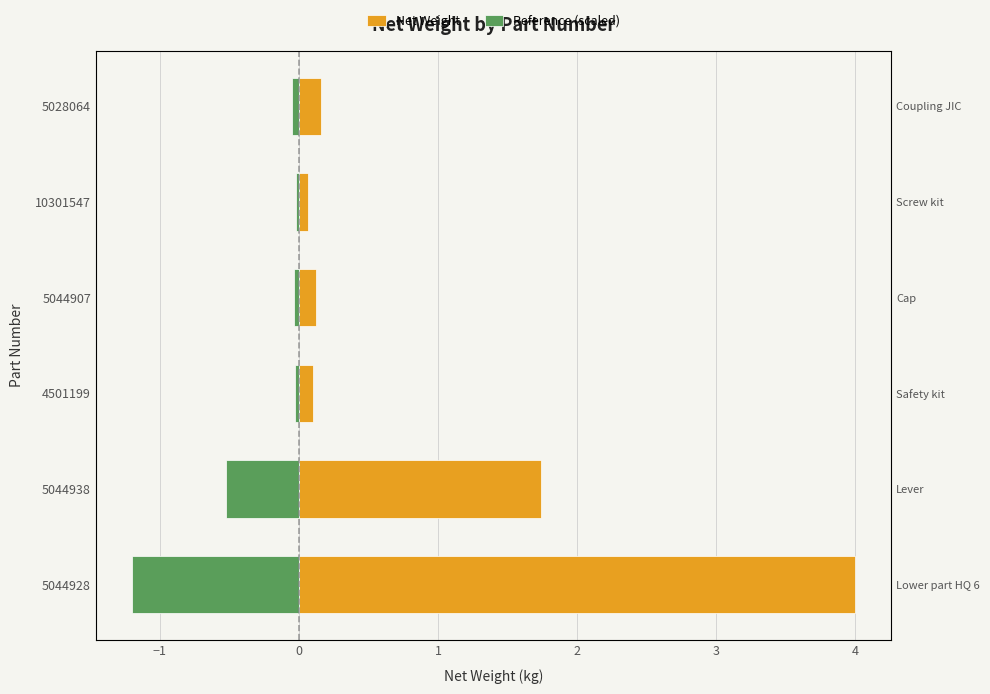

Are the bars horizontal?

Yes